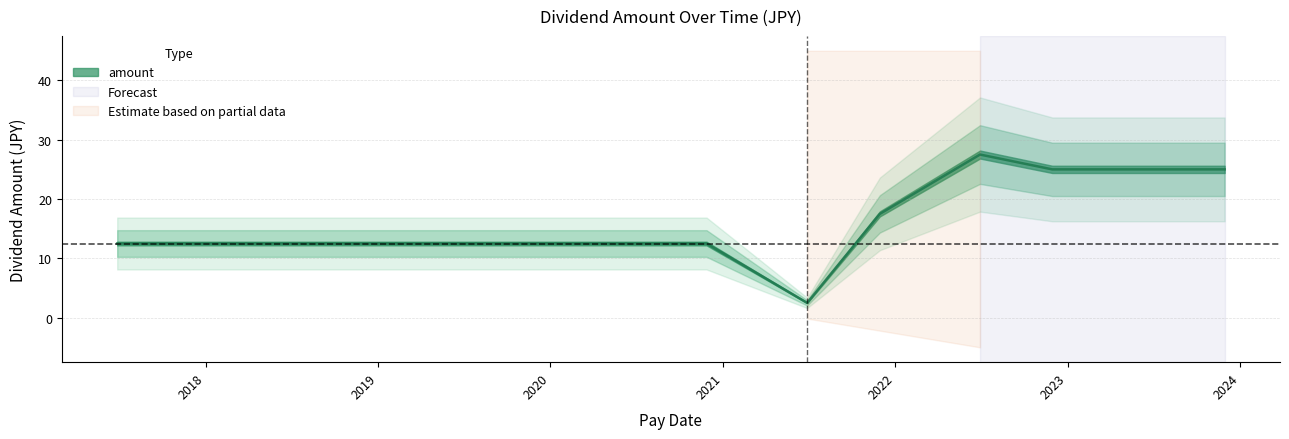

Does the chart have visible grid lines?

Yes